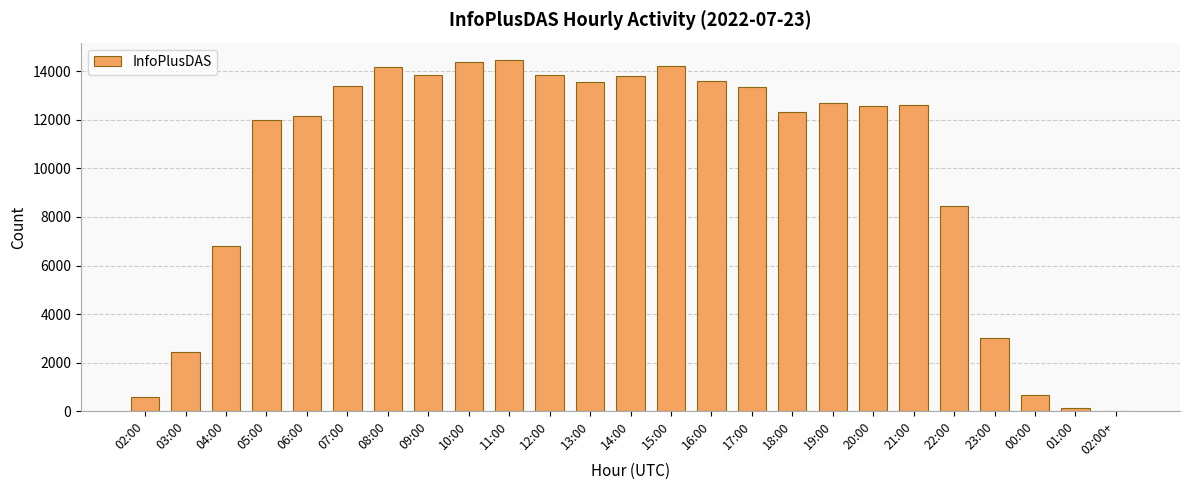

At which label does the data first exceed 12614?

07:00